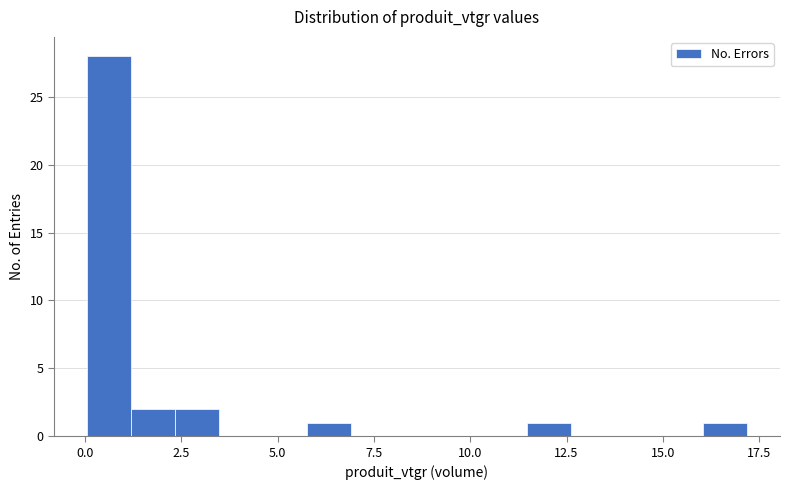

Around what value on the x-axis is the tallest bar? Give the approximate position of its centre, as read against the axis.

0.5